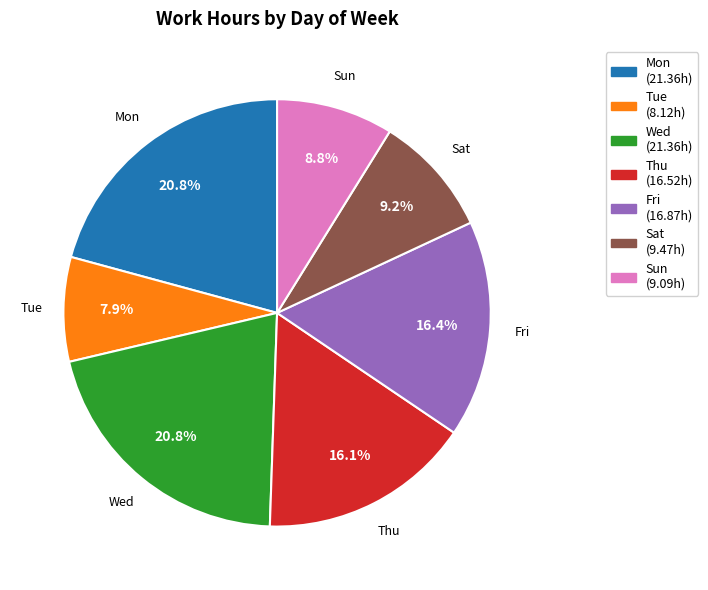

Which has a higher value, Wed or Fri?

Wed